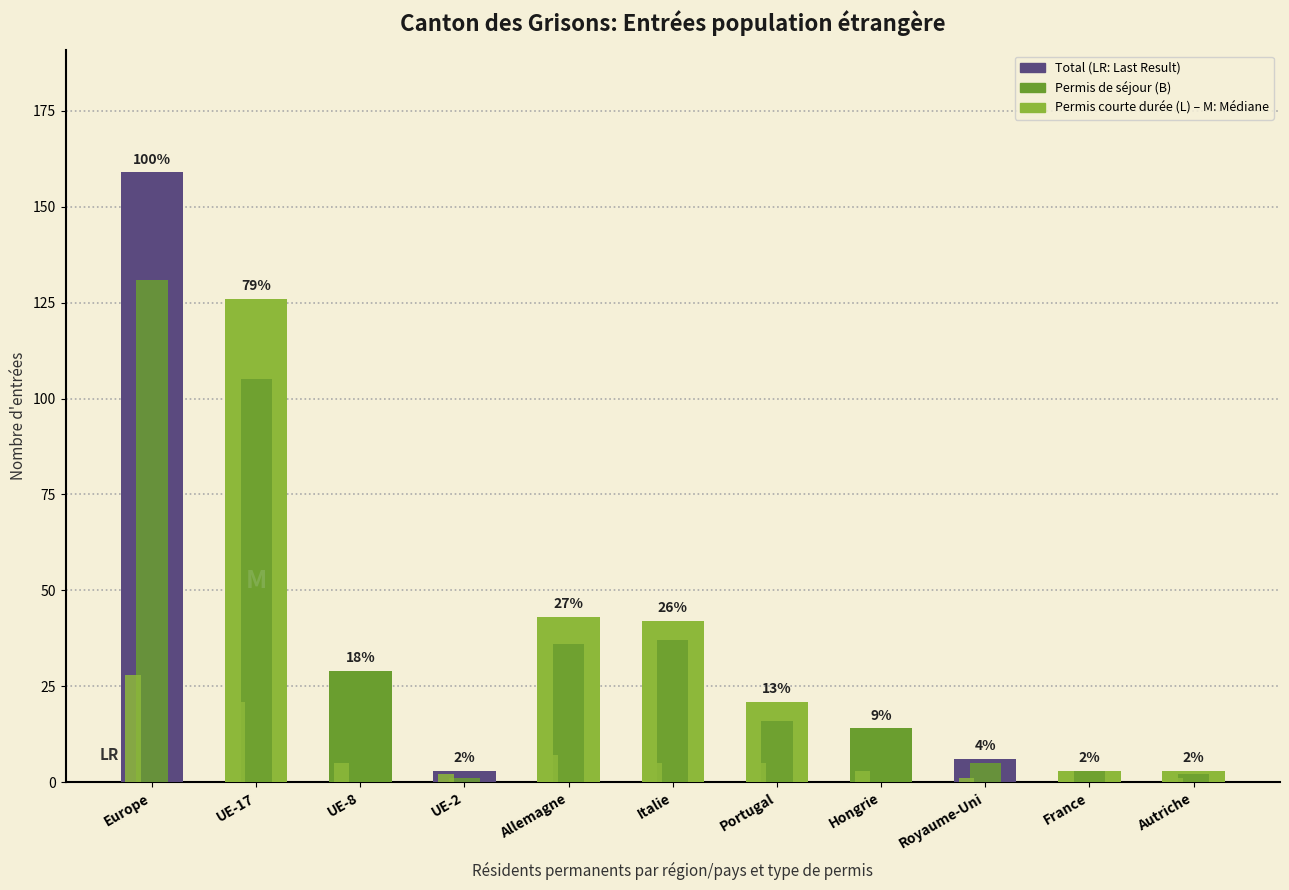

What is the difference between the highest and lowest values at Portugal?

16